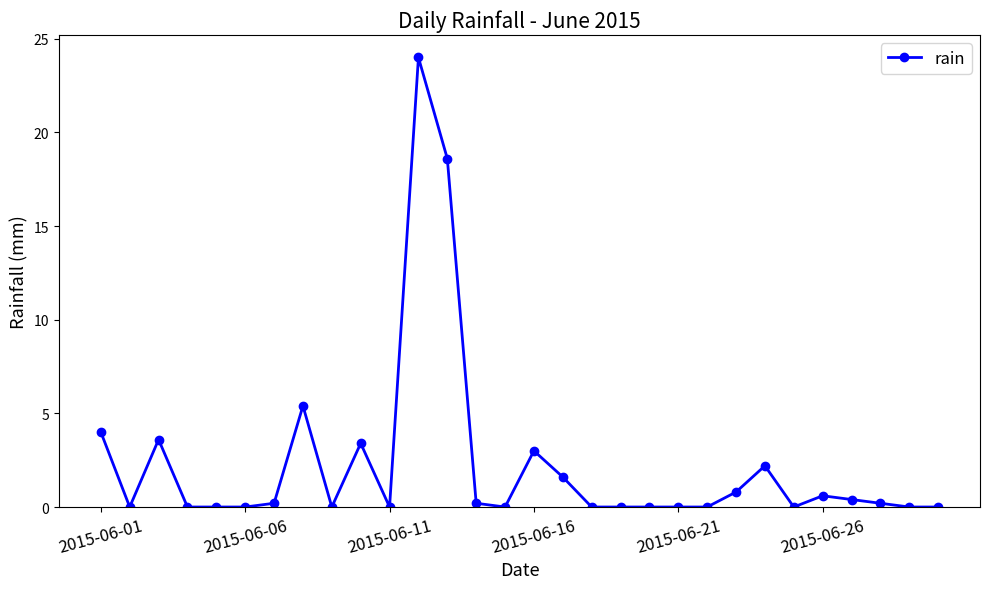

What is the difference between the maximum and minimum values?

24.0